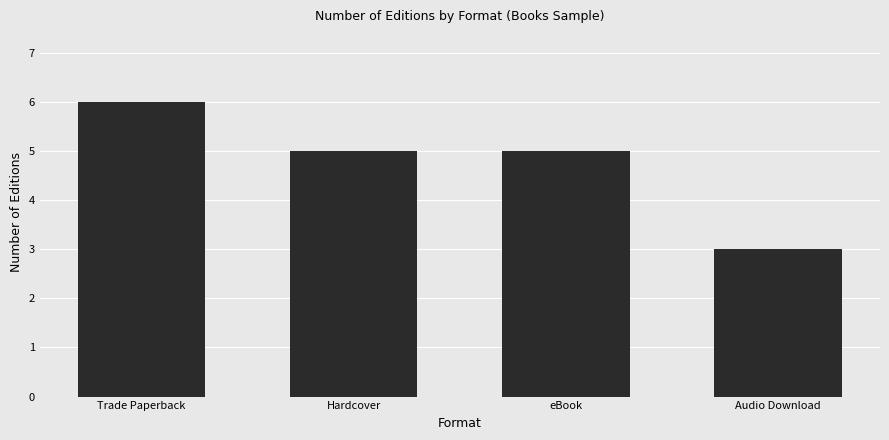

The chart shows a value of 4 at Audio Download. True or false?

False